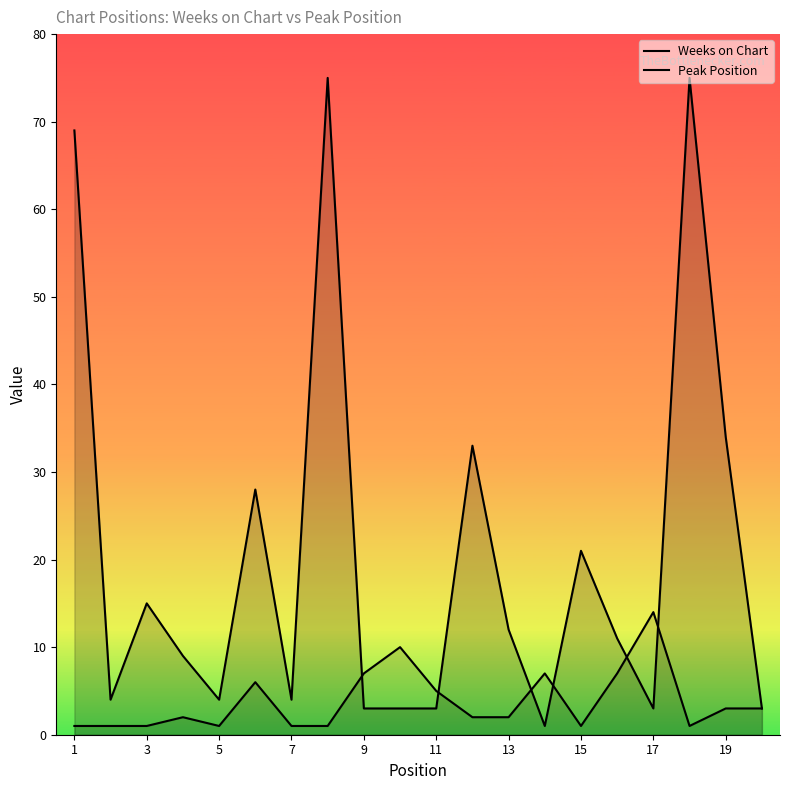

How many lines are shown in the chart?

2